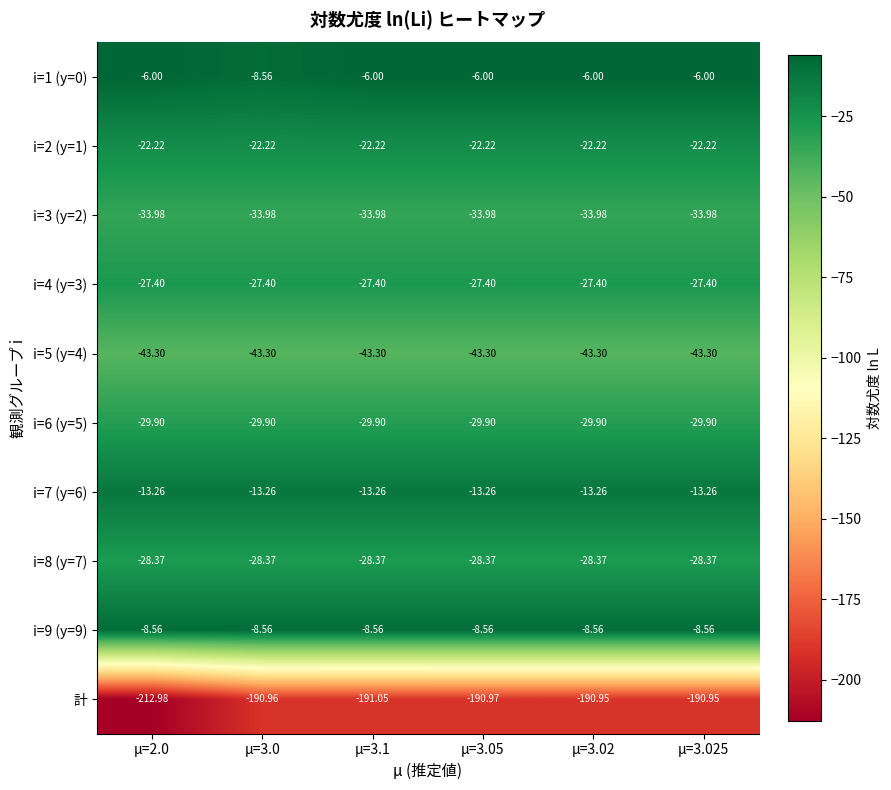

Which series has the widest spread of values?

計